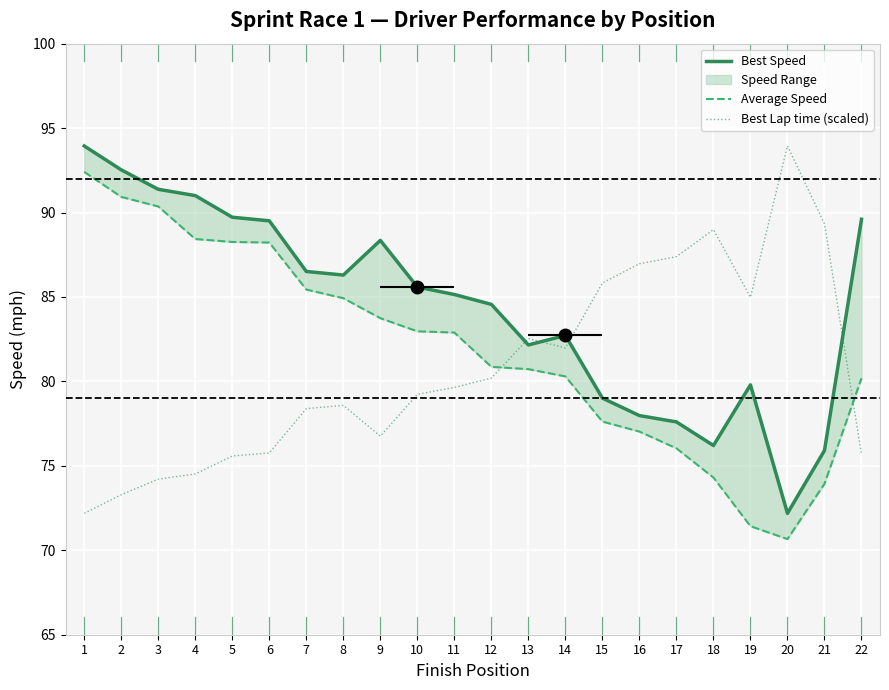

What is the average value of the Best Lap time (scaled) series?

80.7